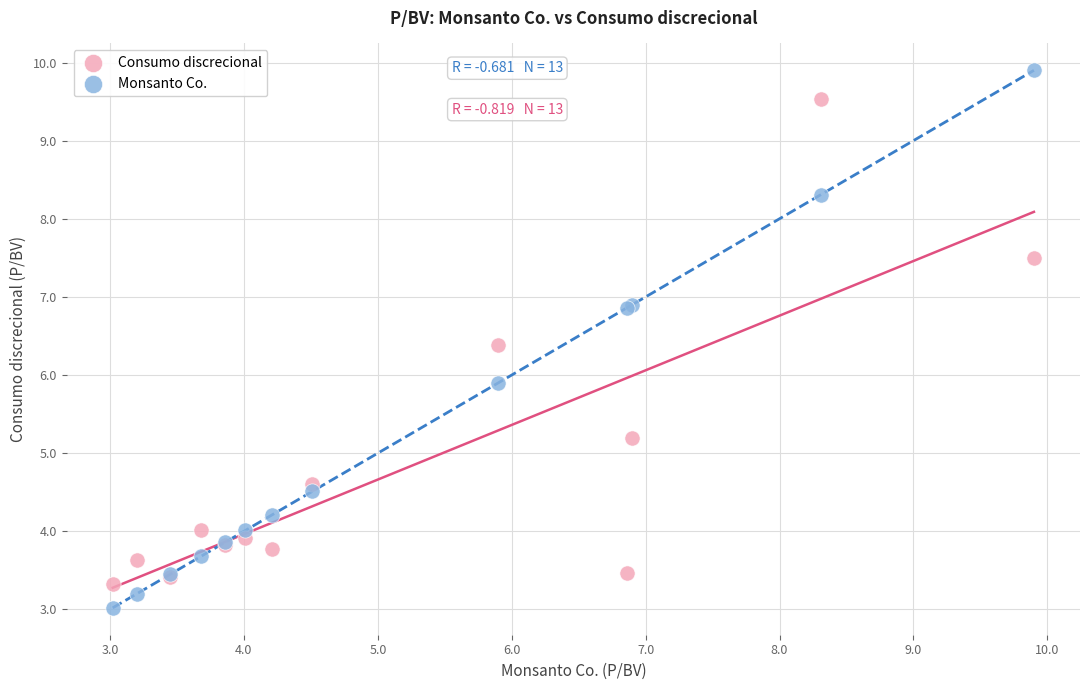

In the Monsanto Co. series, what Y value is closest to 6?

5.9